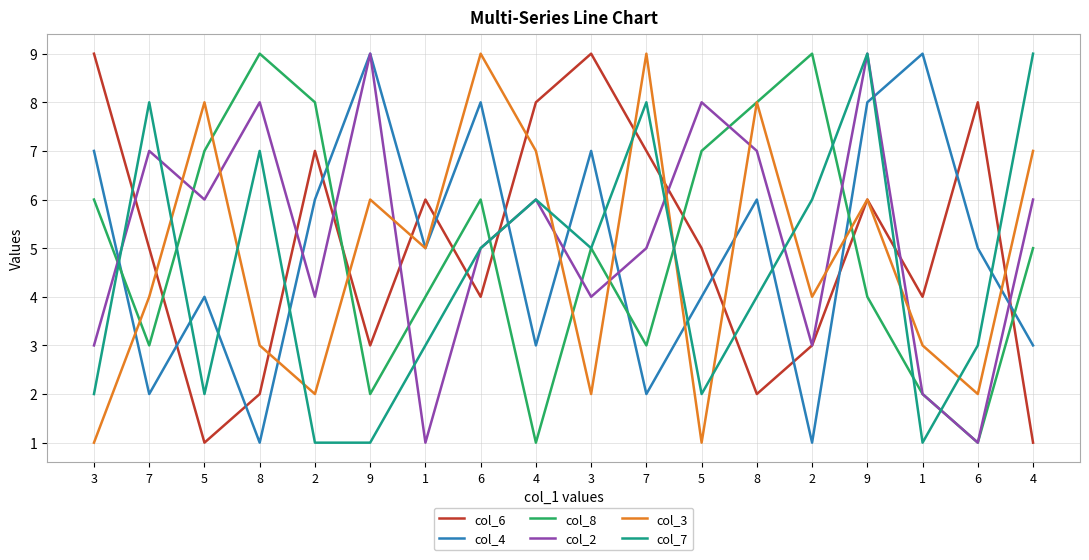

At which category does the chart reach its peak across all series?

3